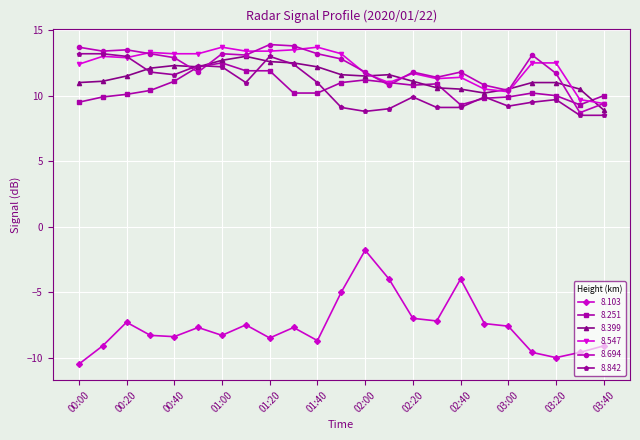

True or false: 8.399 and 8.103 cross at least once.

False